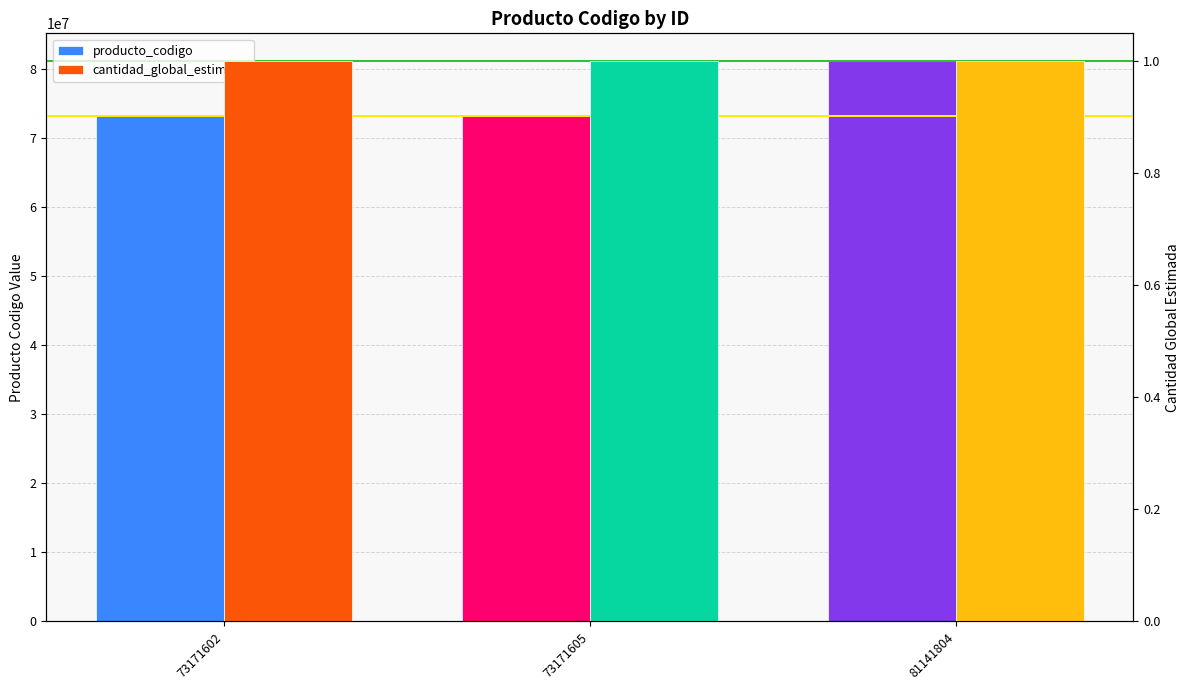

At which label does producto_codigo reach its peak?

81141804